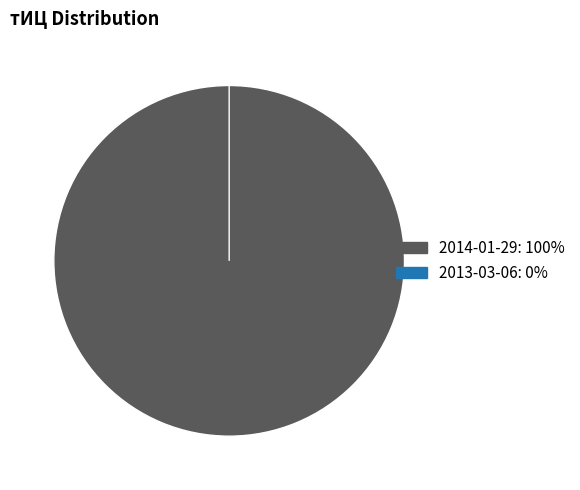

What percentage is the 2014-01-29 slice, to the nearest percent?

100%